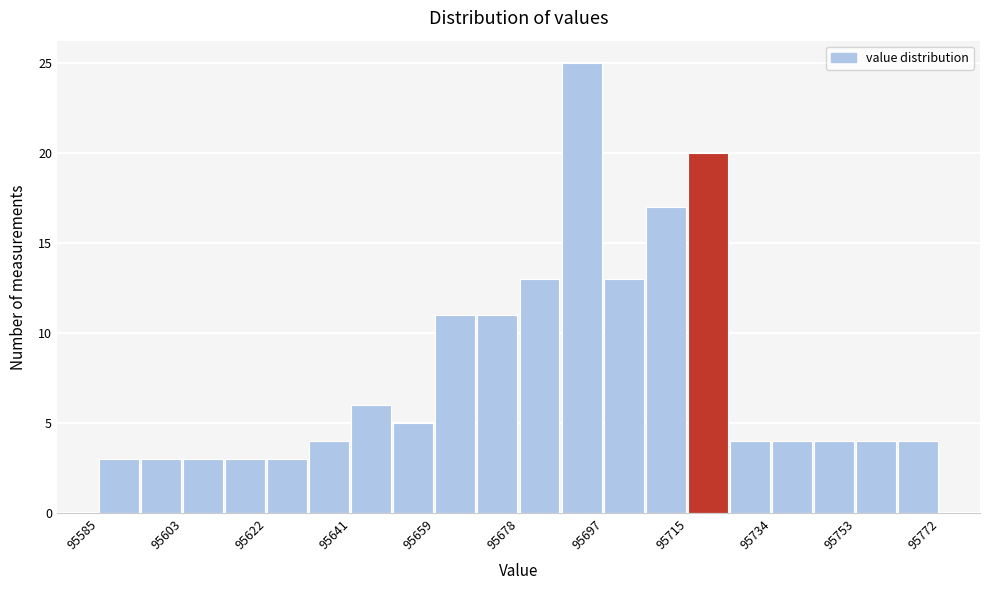

Reading left to right, transcribe this chart: for each bar, give the range it covers on the x-axis and its height. Neither the bar edges nor the heights are printed on the chart, so give them approximately, as read against the axes.

95586 to 95594: 3
95594 to 95604: 3
95604 to 95614: 3
95614 to 95622: 3
95622 to 95632: 3
95632 to 95642: 4
95642 to 95650: 6
95650 to 95660: 5
95660 to 95670: 11
95670 to 95678: 11
95678 to 95688: 13
95688 to 95698: 25
95698 to 95706: 13
95706 to 95716: 17
95716 to 95726: 20
95726 to 95734: 4
95734 to 95744: 4
95744 to 95754: 4
95754 to 95762: 4
95762 to 95772: 4